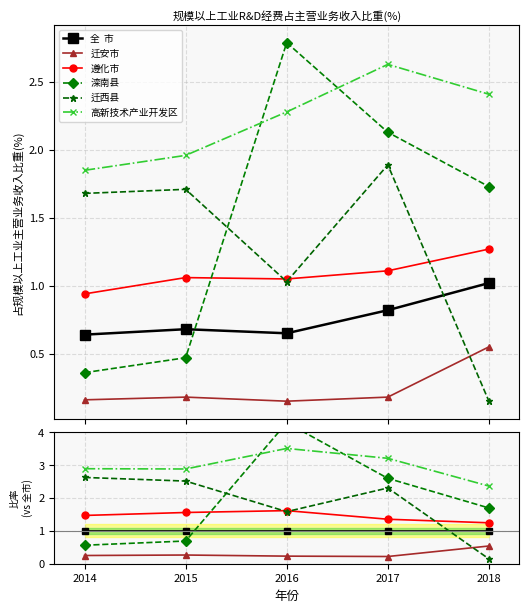

How many categories are shown in the chart?

5